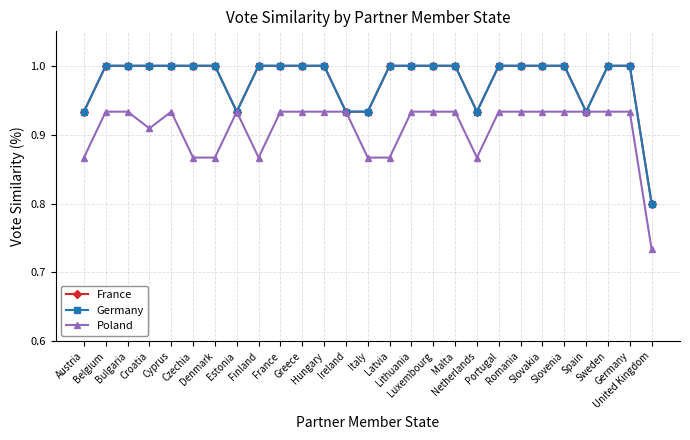

True or false: Poland and Germany intersect in this chart.

False